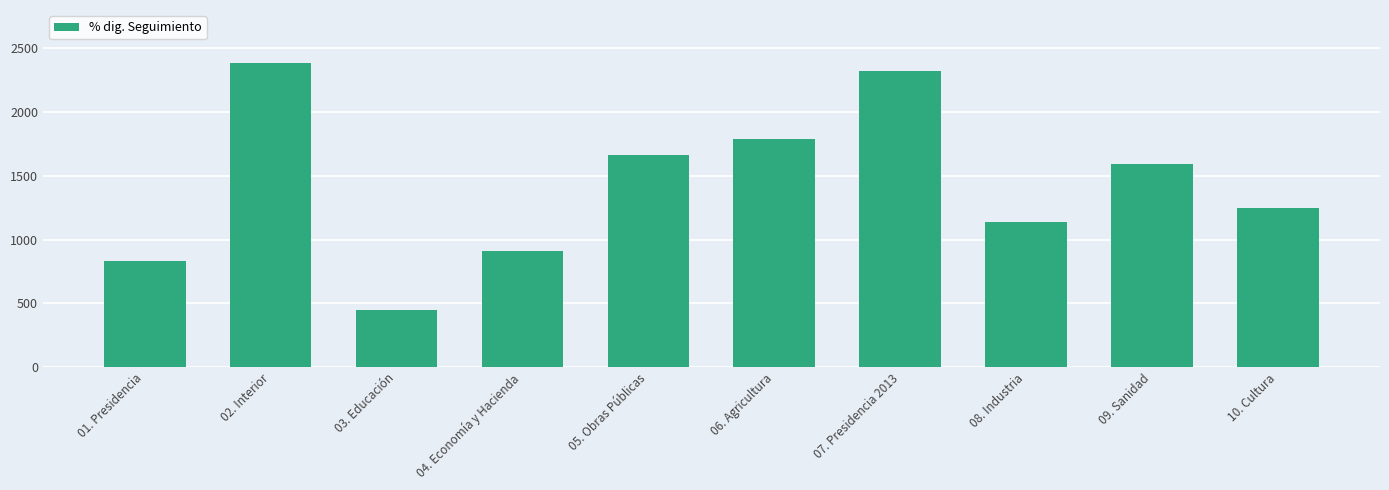

Reading left to right, transcribe all the data shown in this chart.

833.3	2386.4	445.2	909.1	1666.7	1785.7	2321.4	1136.4	1590.9	1250.0